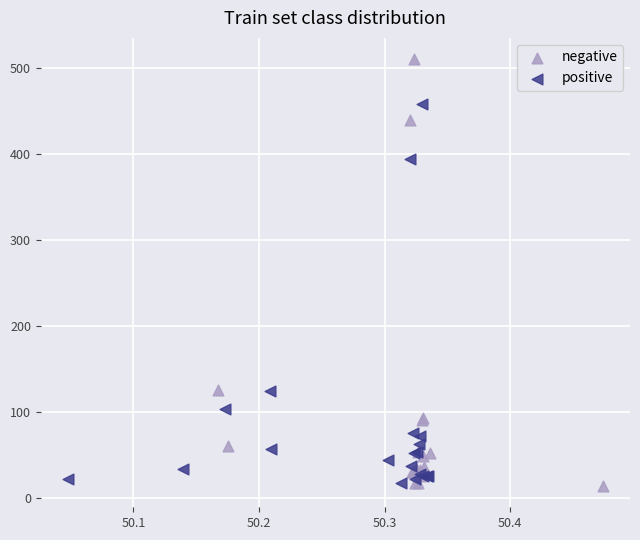

Which series contains the highest Y value?

negative